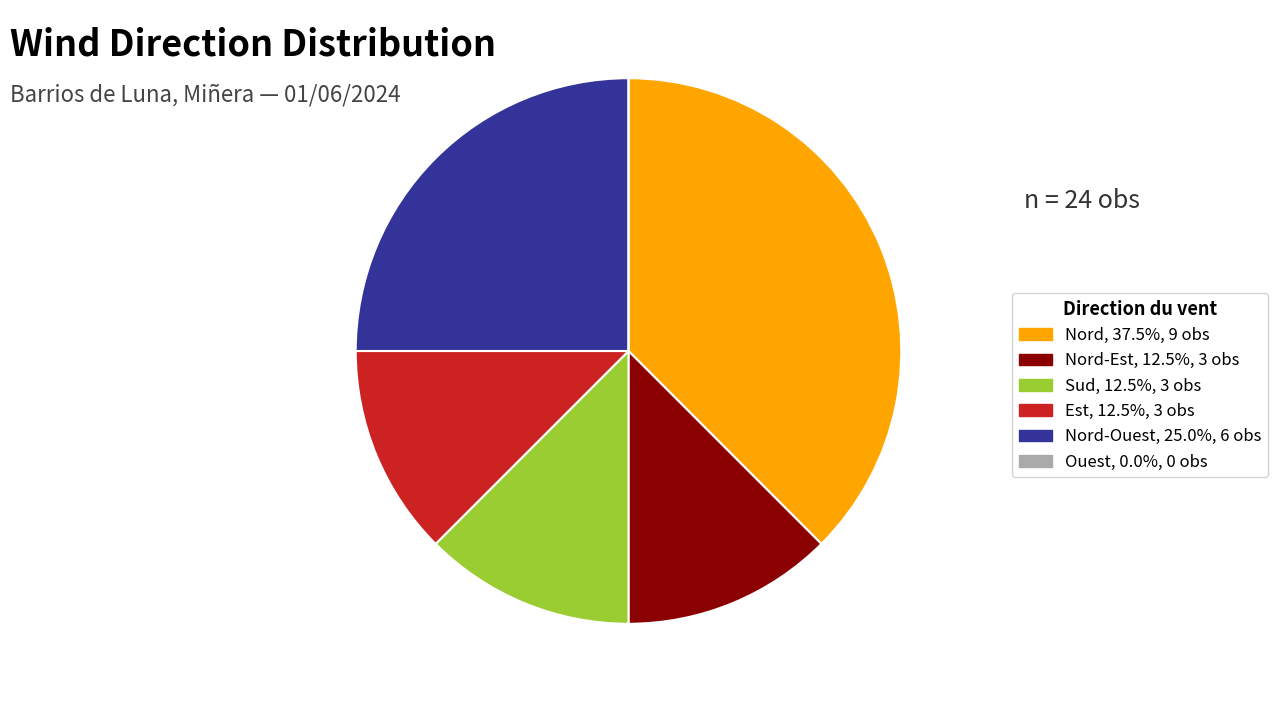

Does any single category account for the majority?

No